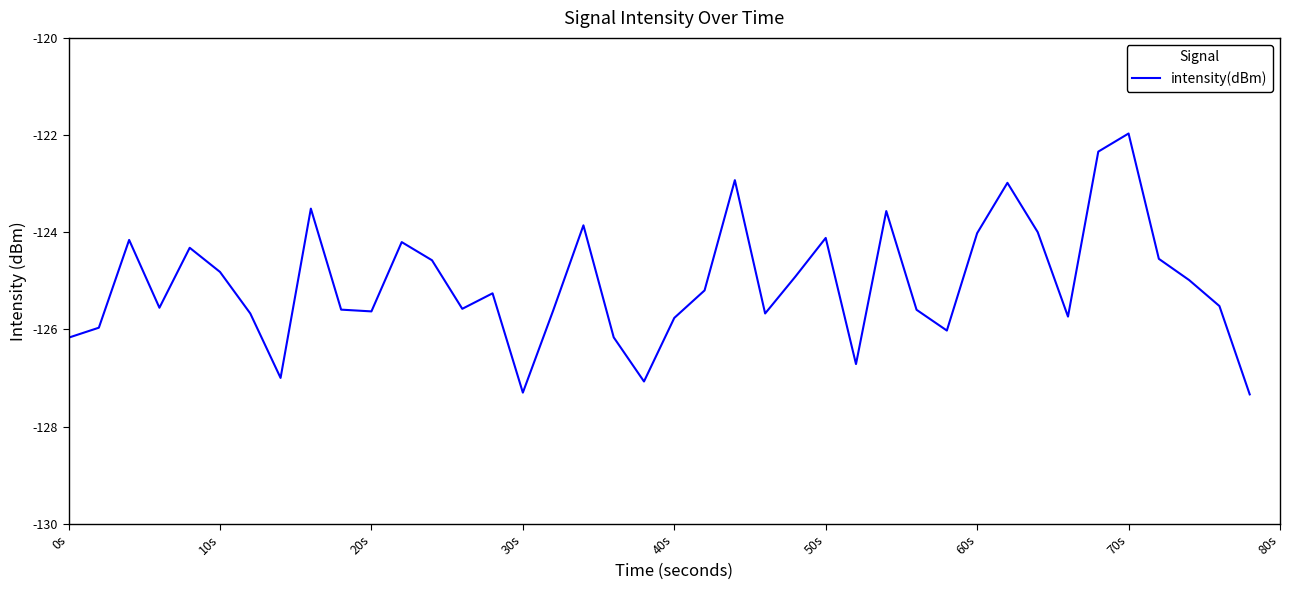

What is the greatest value displayed?

-122.0